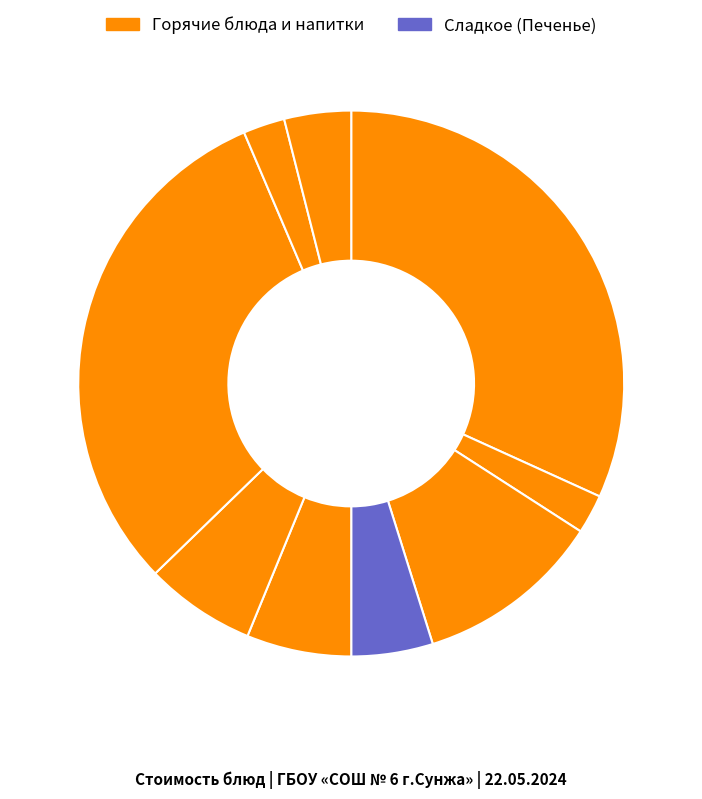

Count the number of slices in the pie.

9